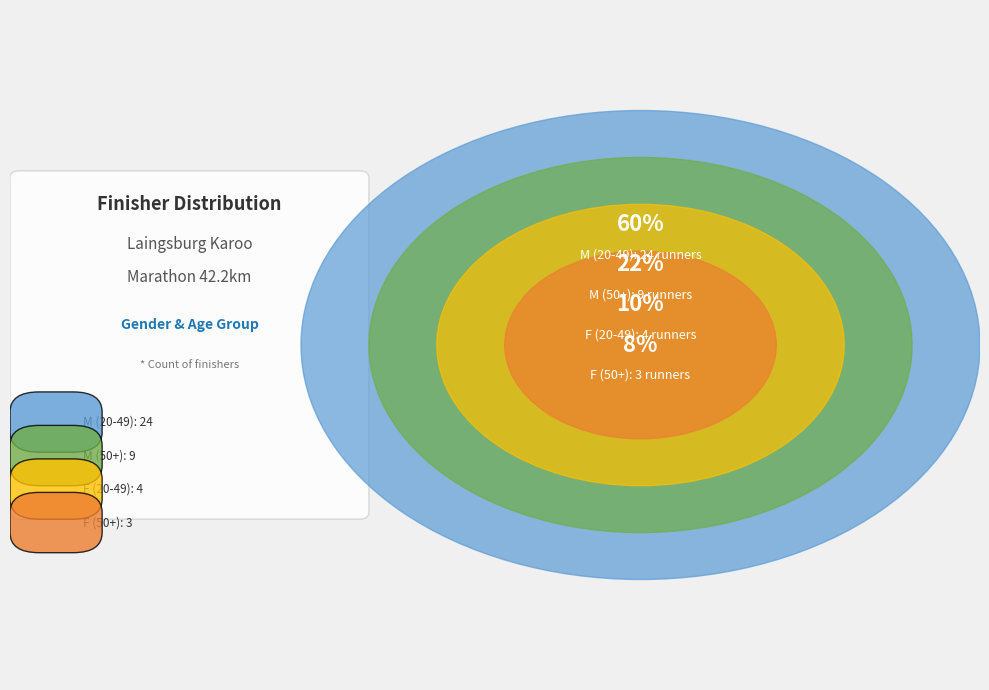

Is the sum of F (50+) and F (20-49) greater than half?

No